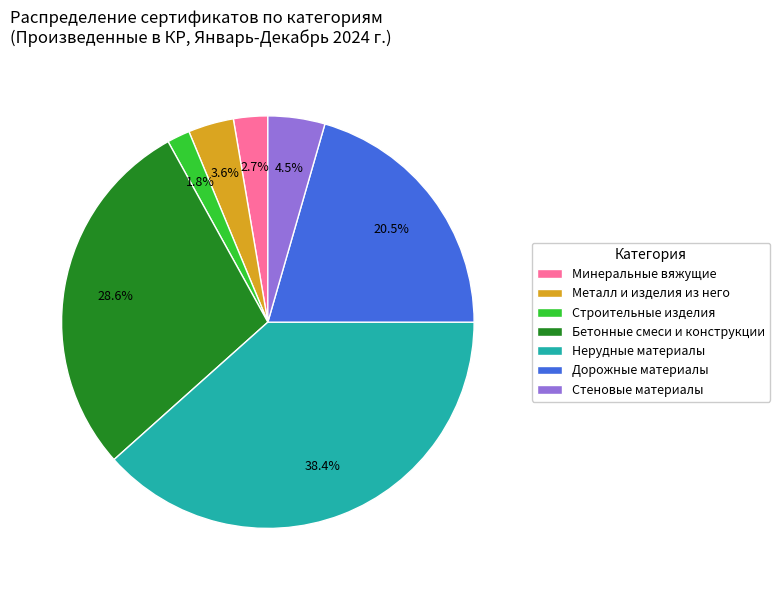

Count the number of slices in the pie.

7